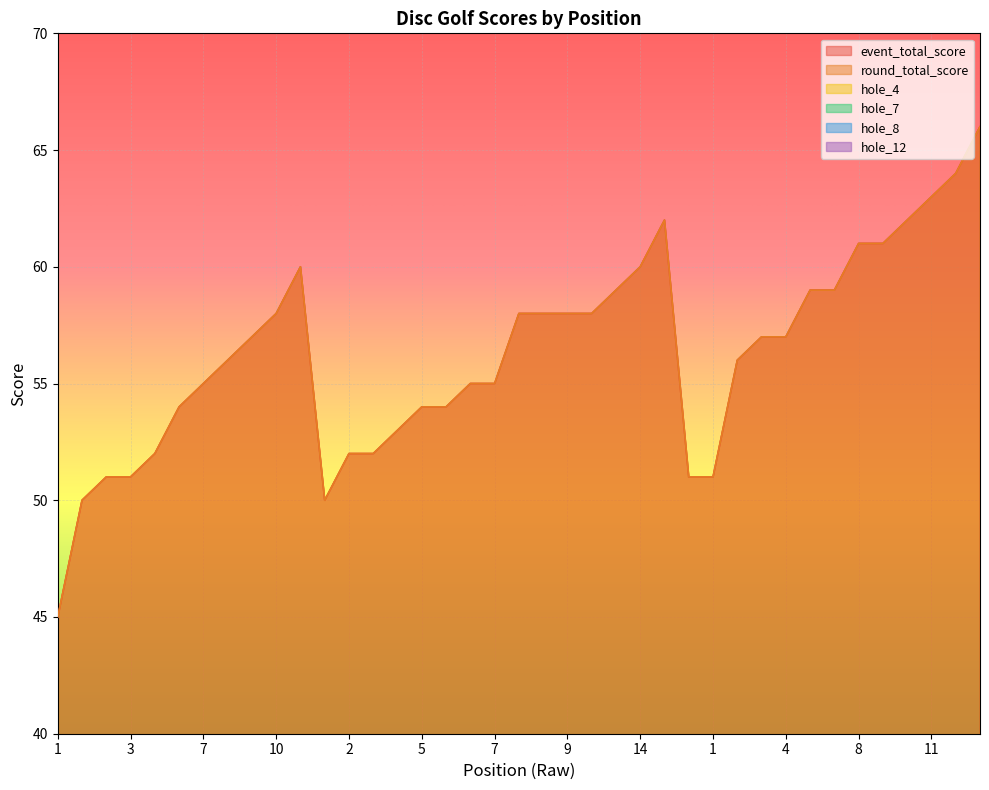

Is the value of hole_7 at 5 greater than the value of hole_12 at 7?

No